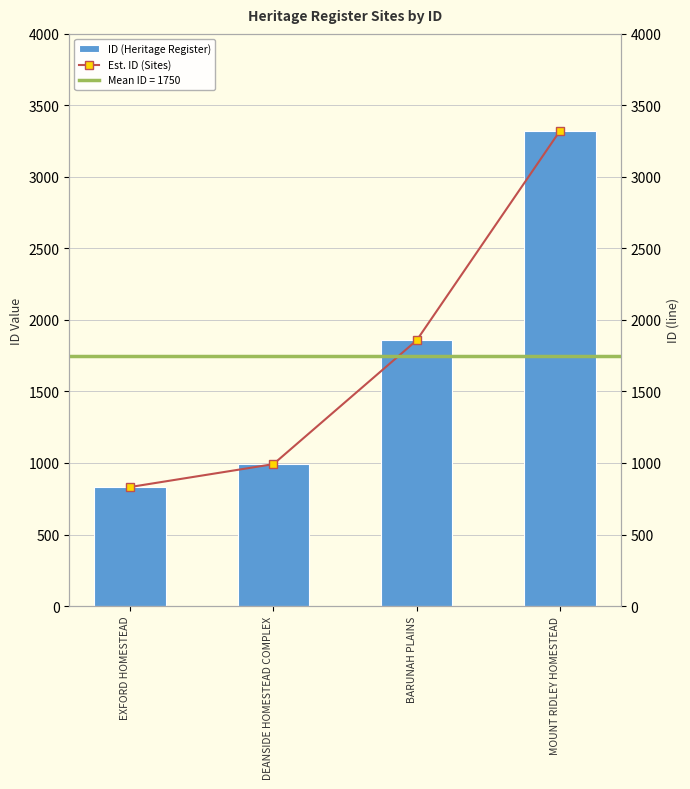

True or false: Est. ID (Sites) has a value of 1549 at MOUNT RIDLEY HOMESTEAD.

False